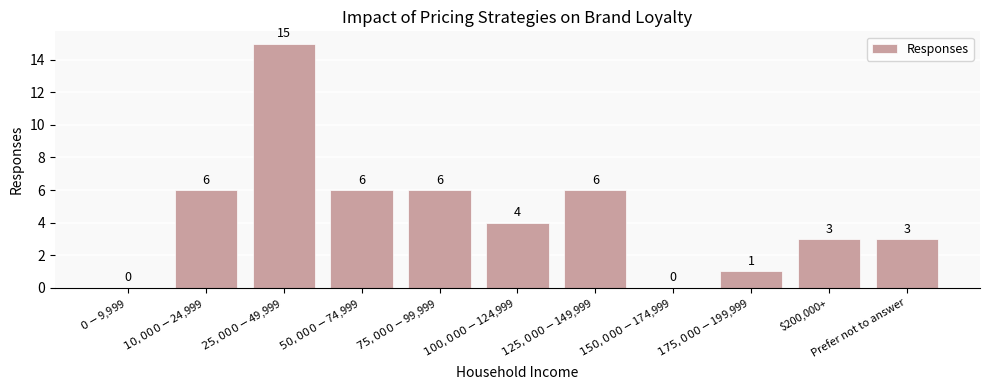

What is the maximum value shown in the chart?

15